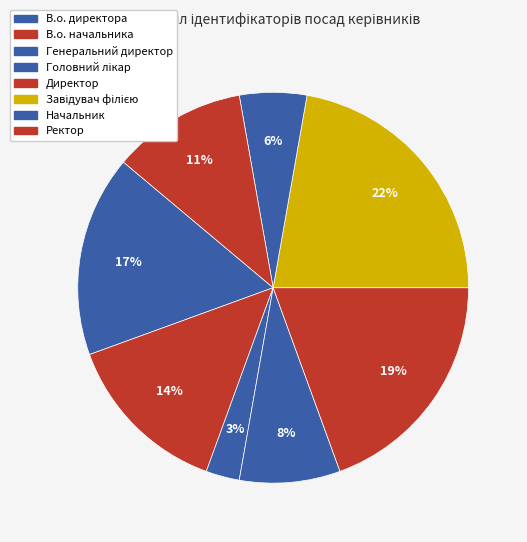

What is the ratio of the value at В.о. директора to the value at Головний лікар?

2.0